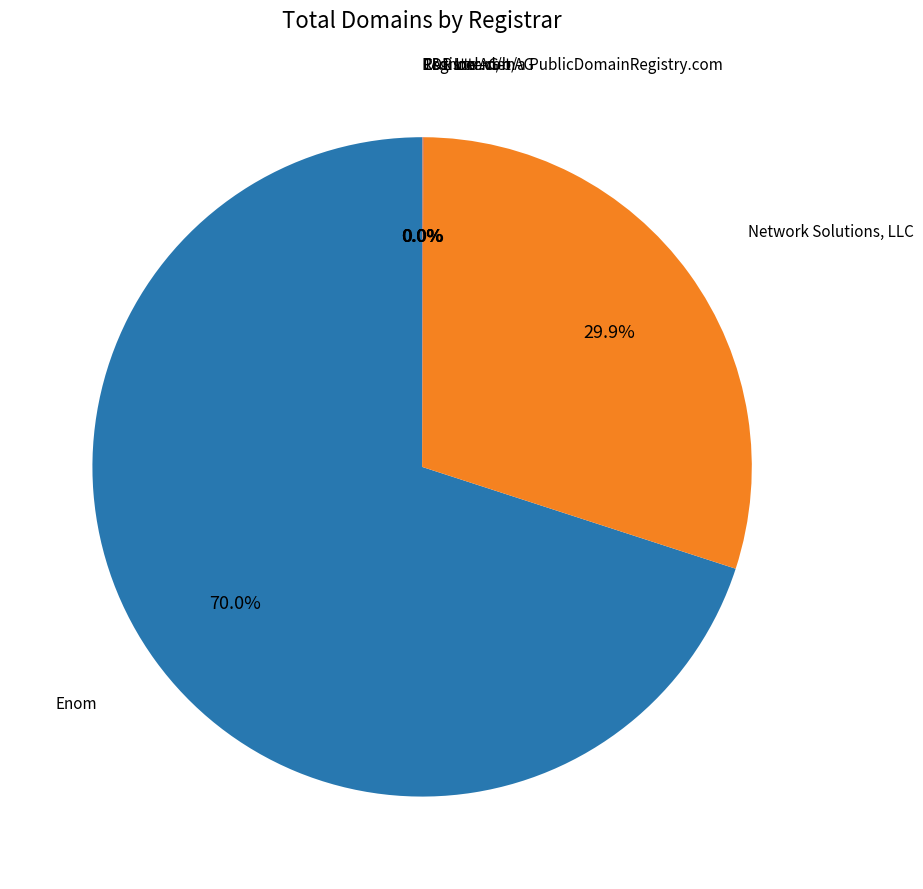

Which slice is the largest?

Enom